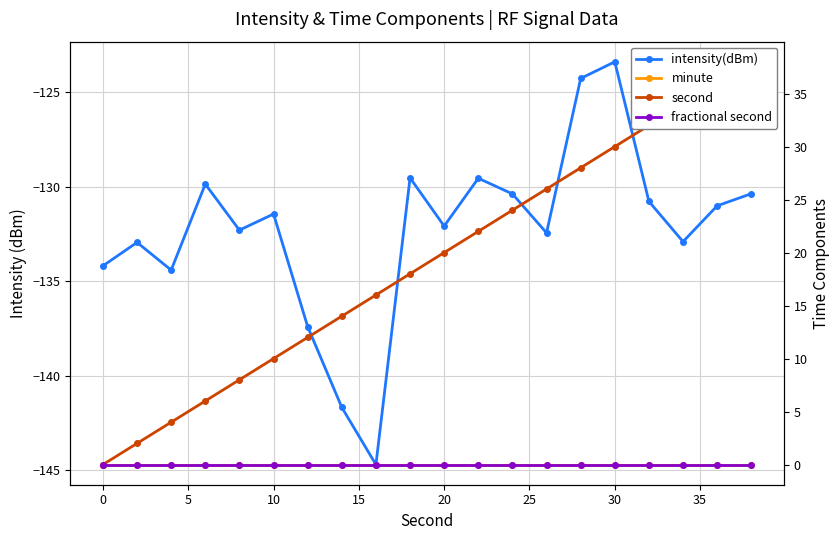

What is the difference between the maximum and minimum values in the second series?

38.0